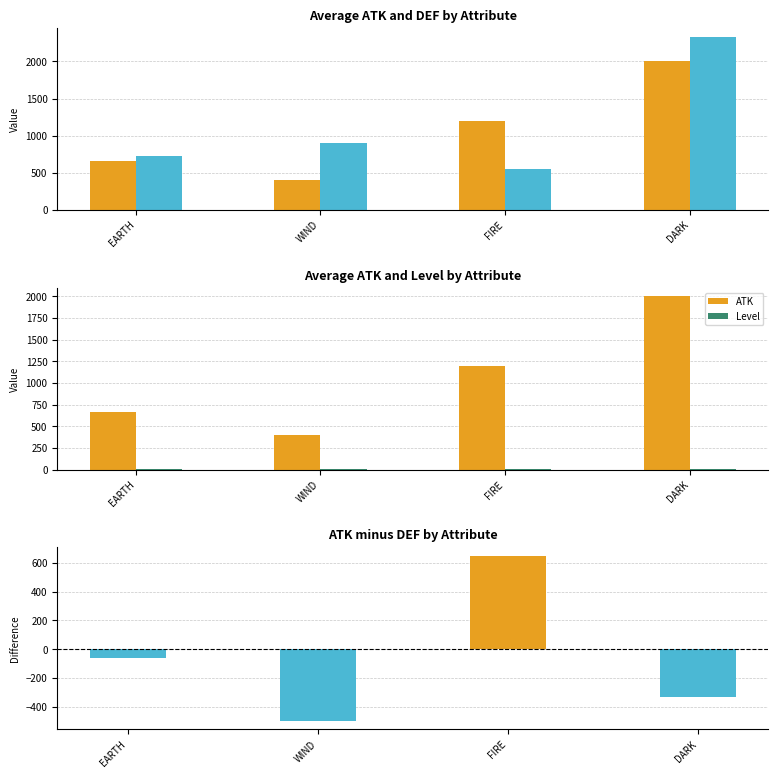

How many values in ATK - DEF are below zero?

3